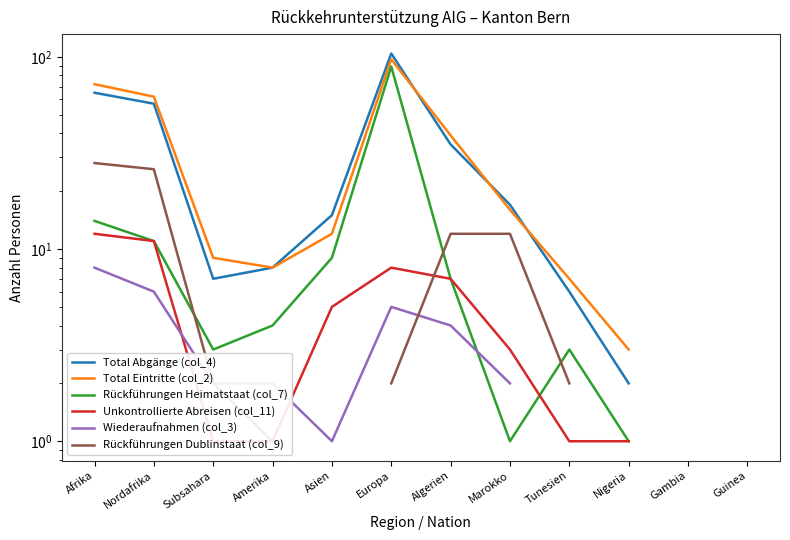

At how many categories does at least one series exceed 53?

3